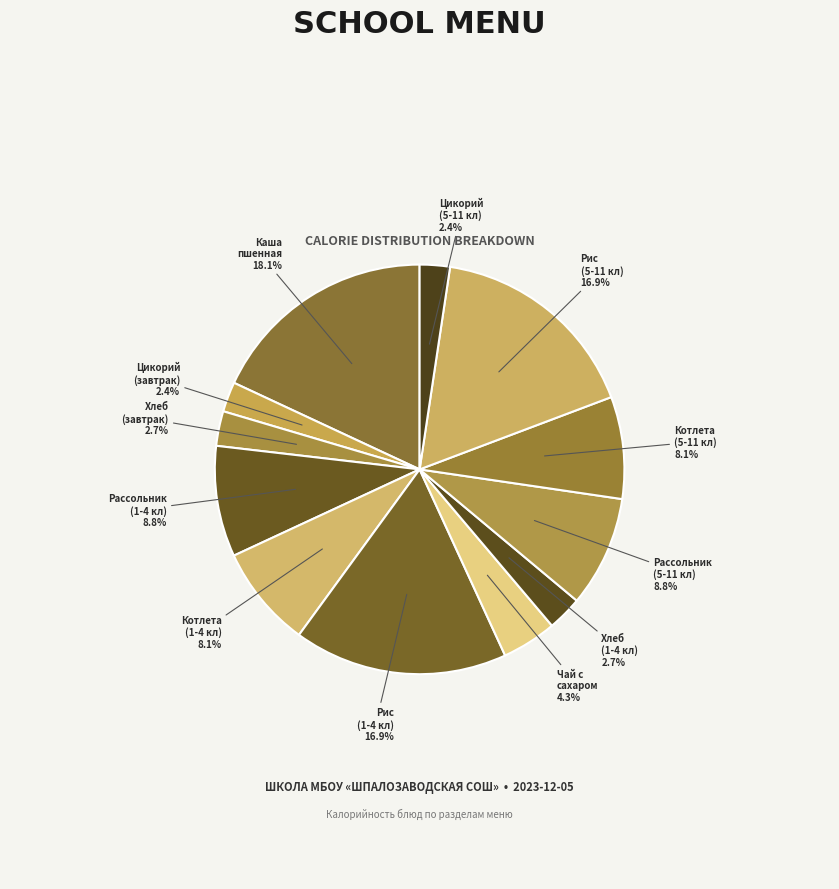

Count the number of slices in the pie.

12